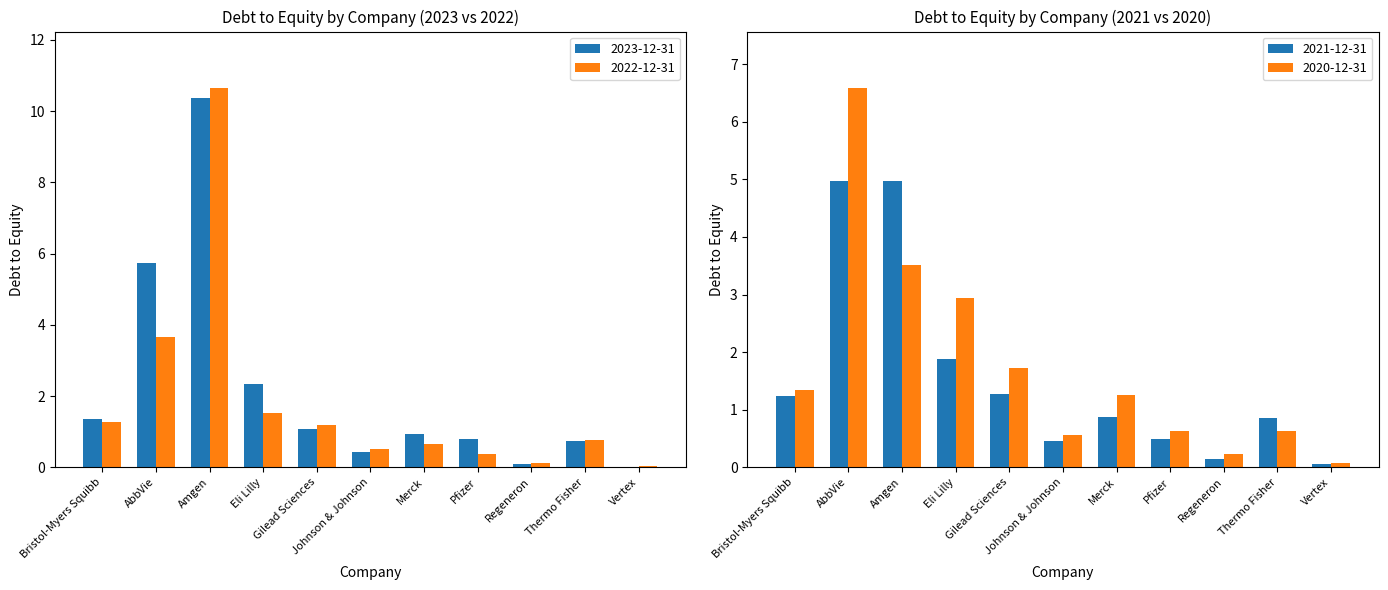

What is the sum of all 2023-12-31 values?

23.9